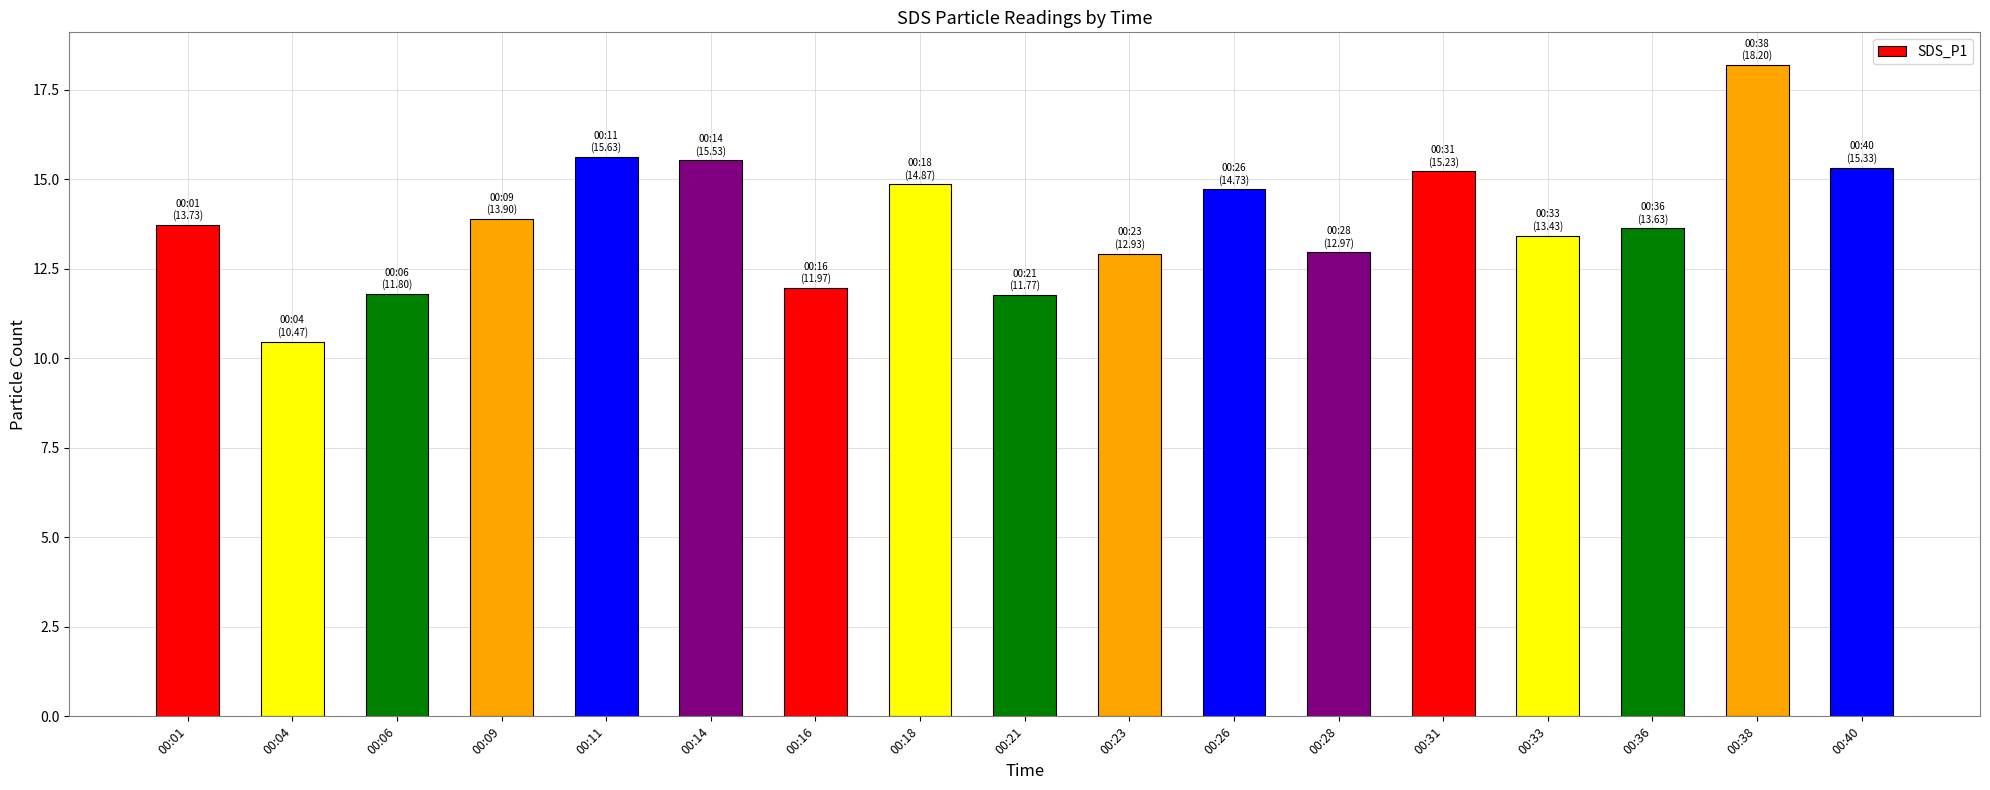

Does the chart contain any negative values?

No